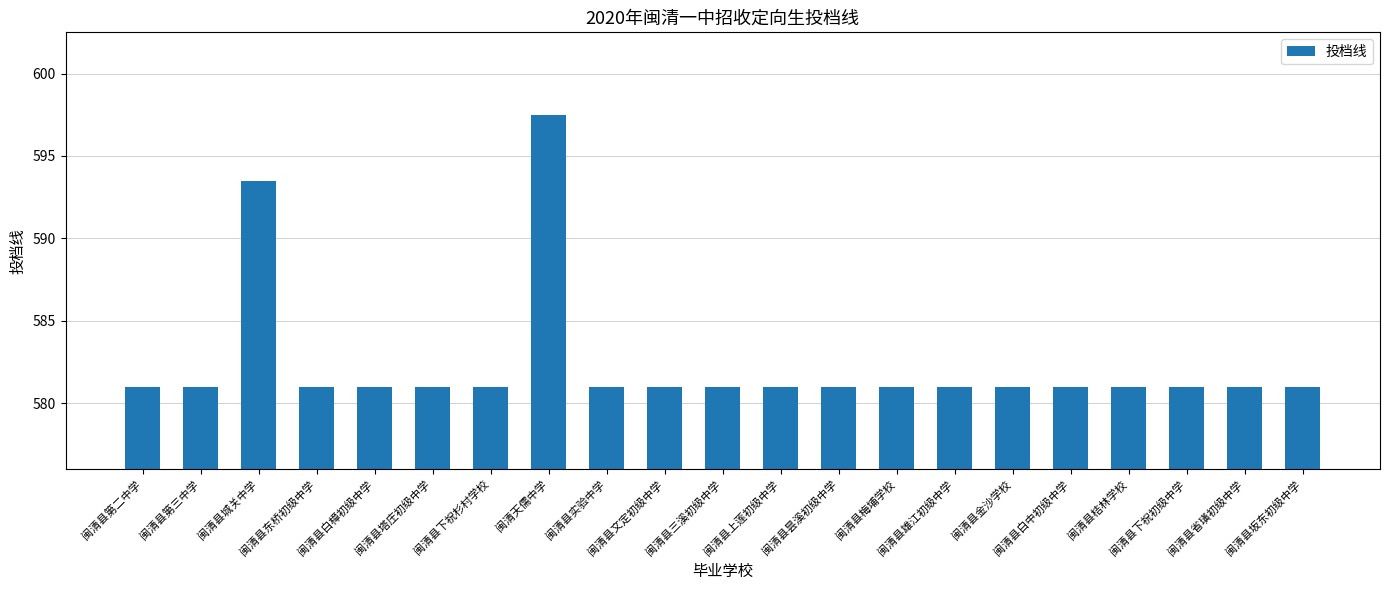

How many series are shown in this chart?

1